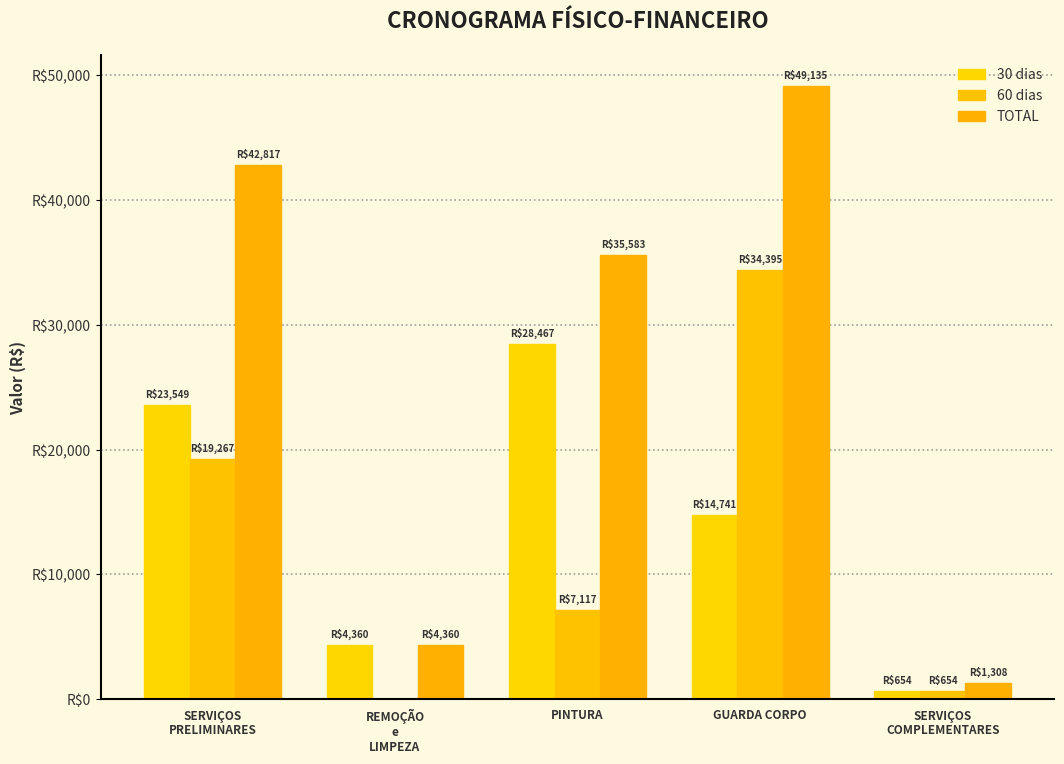

Are the bars horizontal?

No